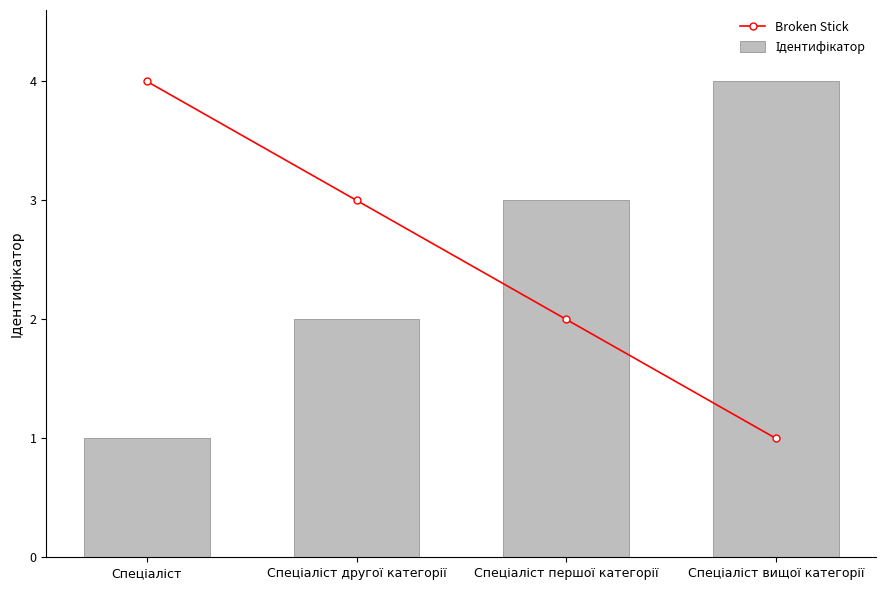

What is the difference between the Broken Stick values at Спеціаліст другої категорії and Спеціаліст першої категорії?

1